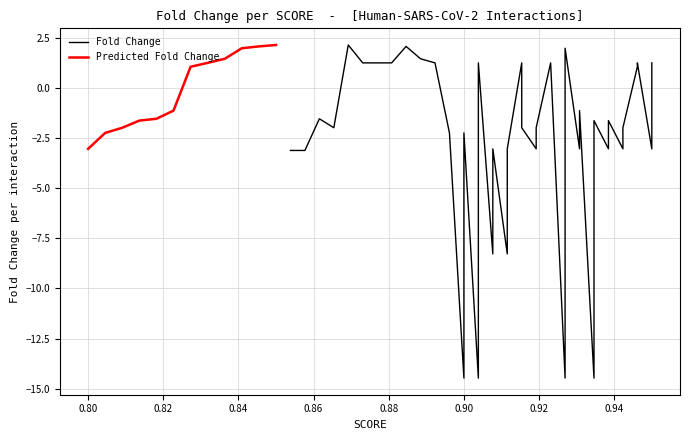

What is the minimum value for Predicted Fold Change?

-3.0